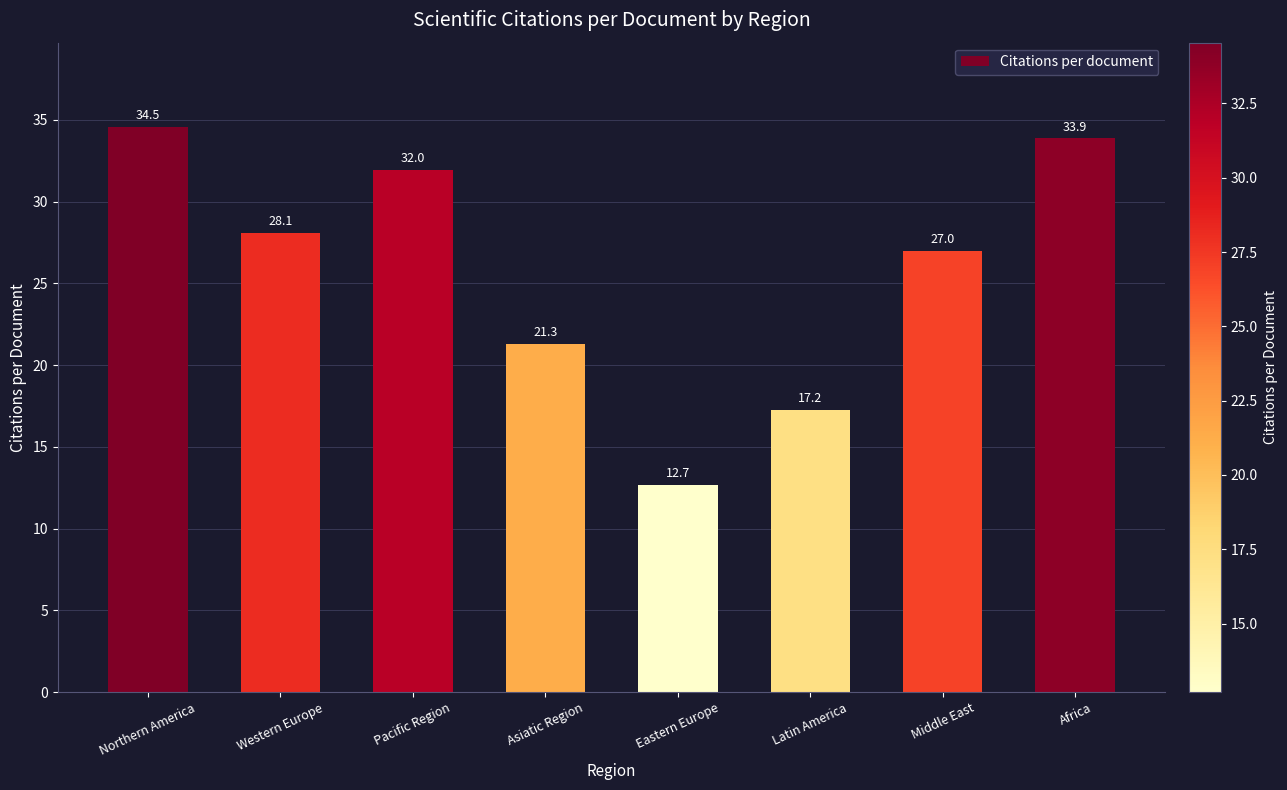

What is the value of the 5th bar from the left?

12.7